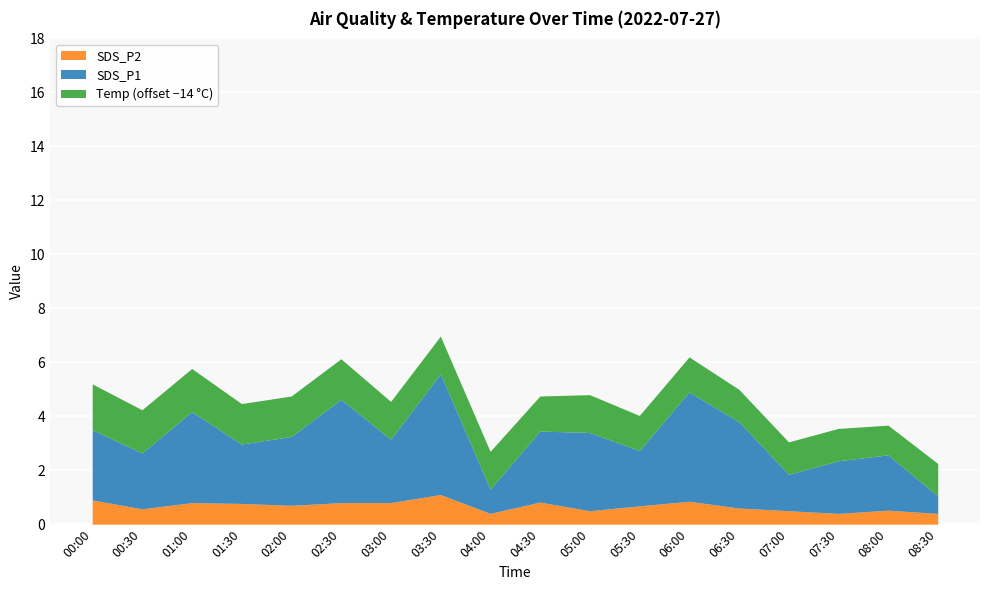

What are all the series names shown in the legend?

SDS_P2, SDS_P1, Temp (offset −14 °C)